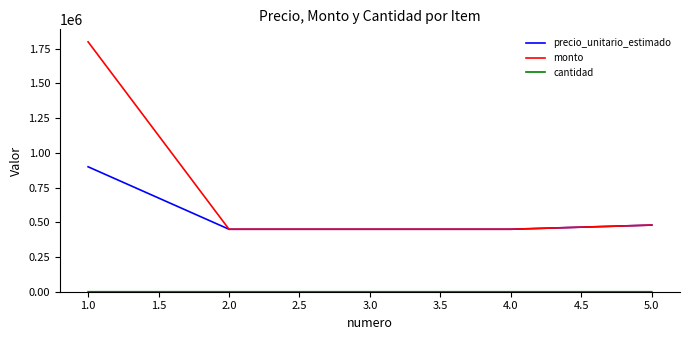

How many lines are shown in the chart?

3